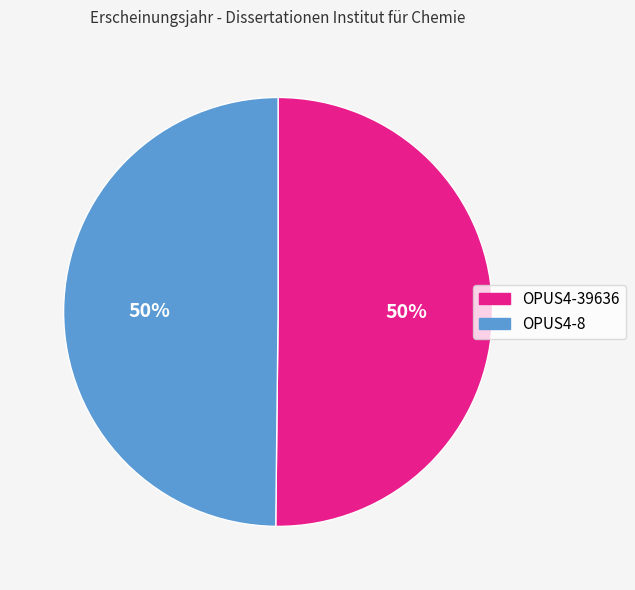

How many slices are in this pie chart?

2